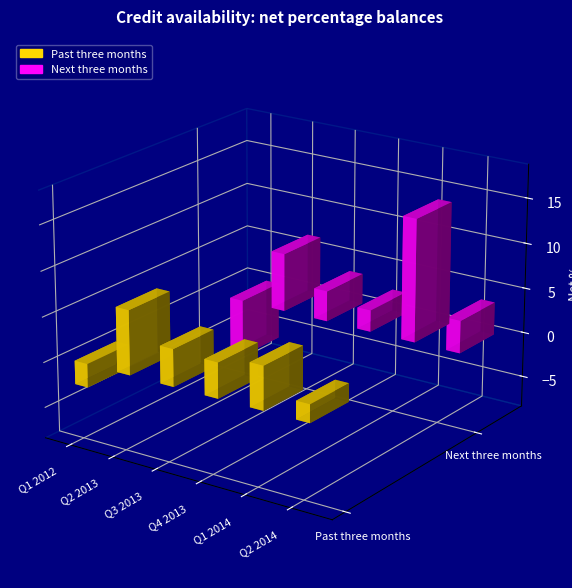

How many values in Next three months are below zero?

1